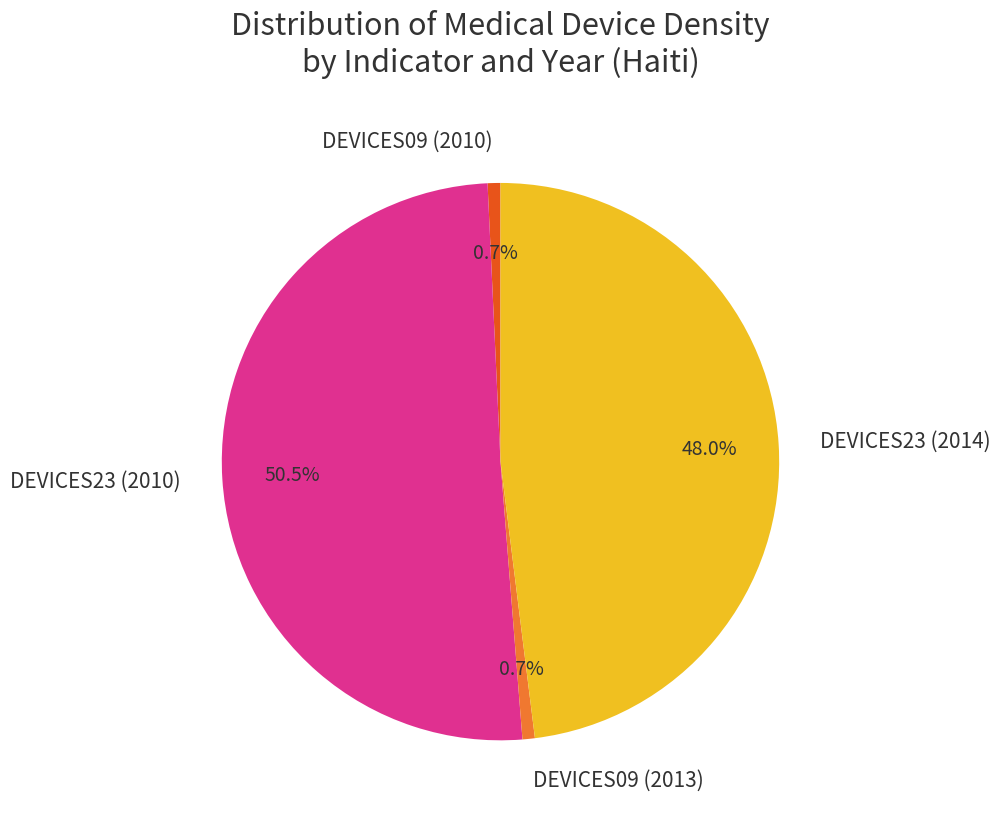

How many slices are in this pie chart?

4